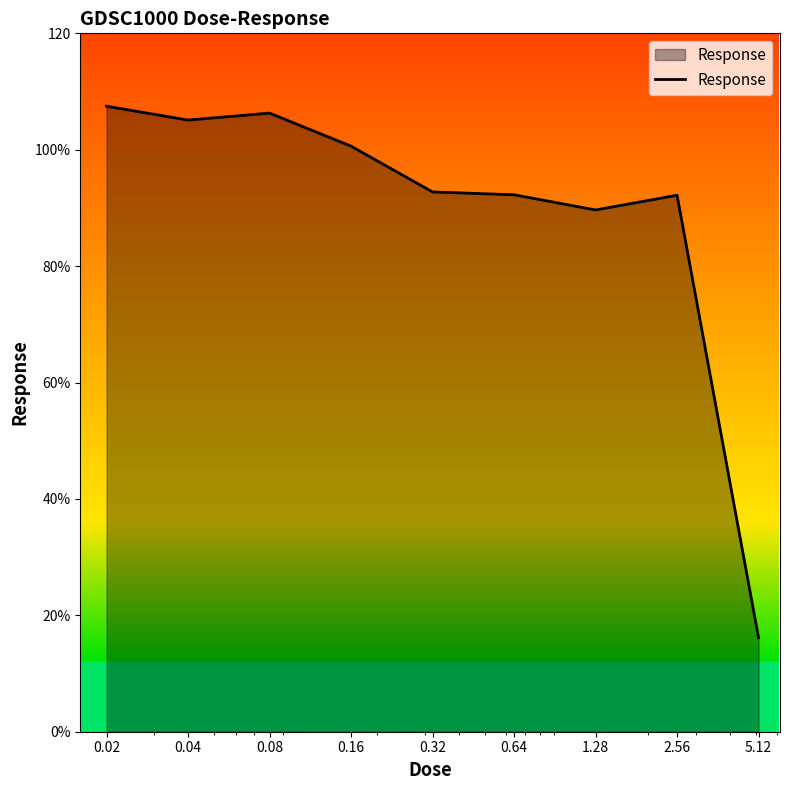

Does the chart have visible grid lines?

No